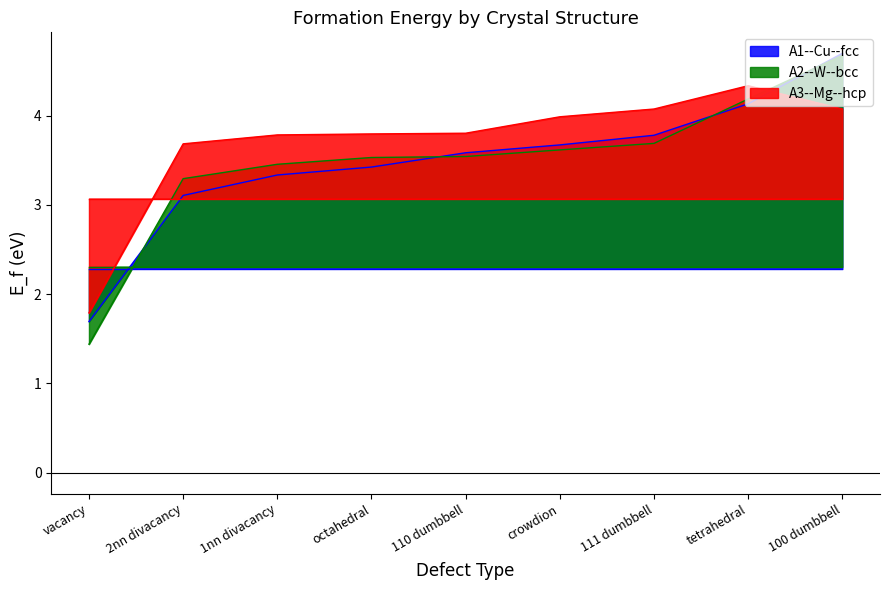

At 111 dumbbell, list the series in order from largest to smallest.

A3--Mg--hcp, A1--Cu--fcc, A2--W--bcc